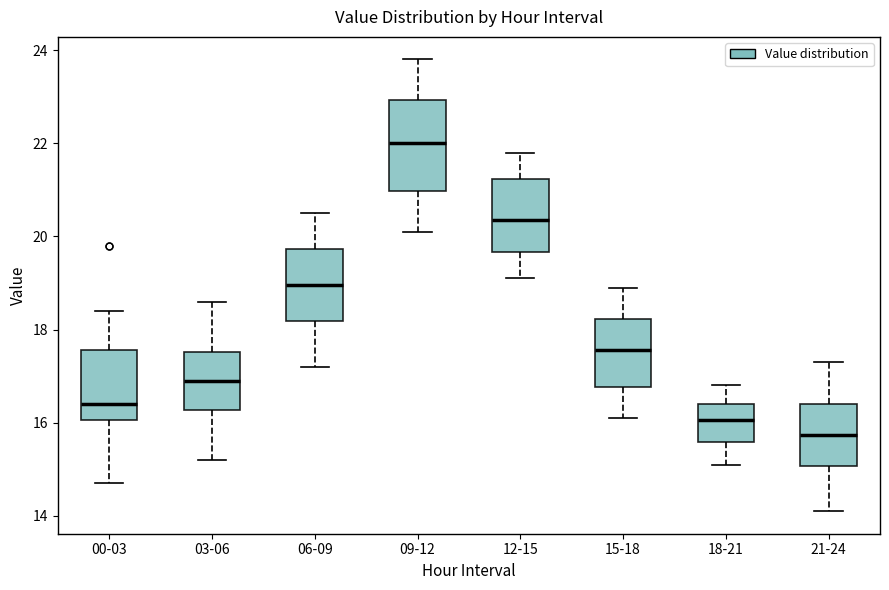

Reading left to right, transcribe this box plot: for each box, give where its median line is, the range the box spans, and where its two whiskers end, as read against the y-axis. The values are not printed on the chart, so give them approximately, as read against the axis.

00-03: median 16.4, box 16.0 to 17.6, whiskers 14.8 to 18.4
03-06: median 17.0, box 16.2 to 17.6, whiskers 15.2 to 18.6
06-09: median 19.0, box 18.2 to 19.8, whiskers 17.2 to 20.6
09-12: median 22.0, box 21.0 to 23.0, whiskers 20.2 to 23.8
12-15: median 20.4, box 19.6 to 21.2, whiskers 19.2 to 21.8
15-18: median 17.6, box 16.8 to 18.2, whiskers 16.2 to 19.0
18-21: median 16.0, box 15.6 to 16.4, whiskers 15.2 to 16.8
21-24: median 15.8, box 15.0 to 16.4, whiskers 14.2 to 17.4